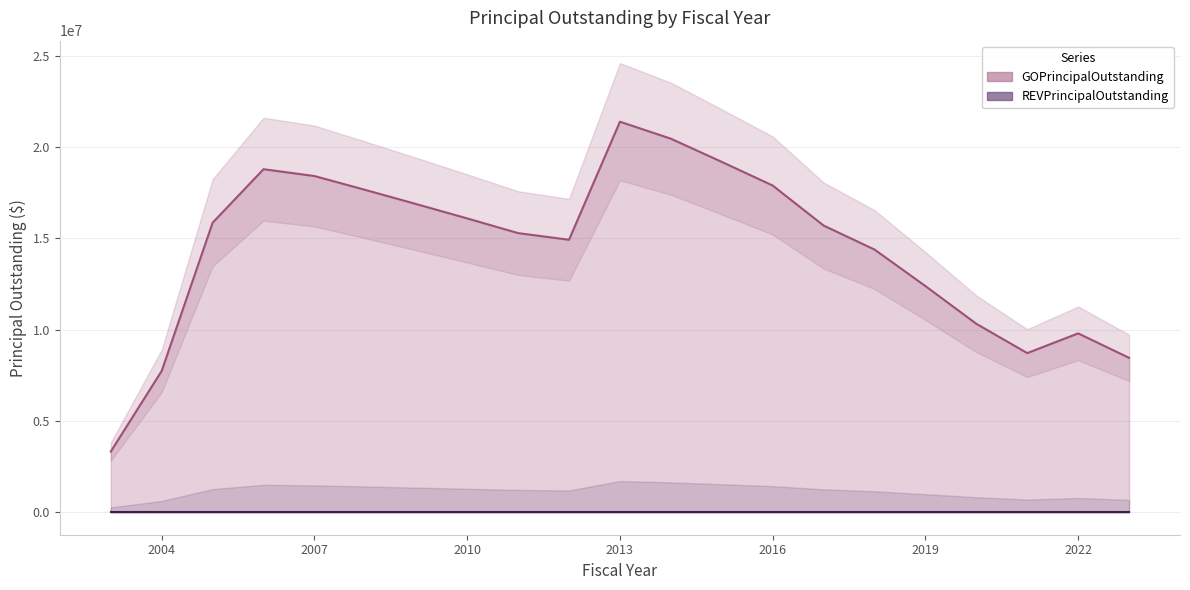

True or false: GOPrincipalOutstanding_line and REVPrincipalOutstanding_line cross at least once.

False